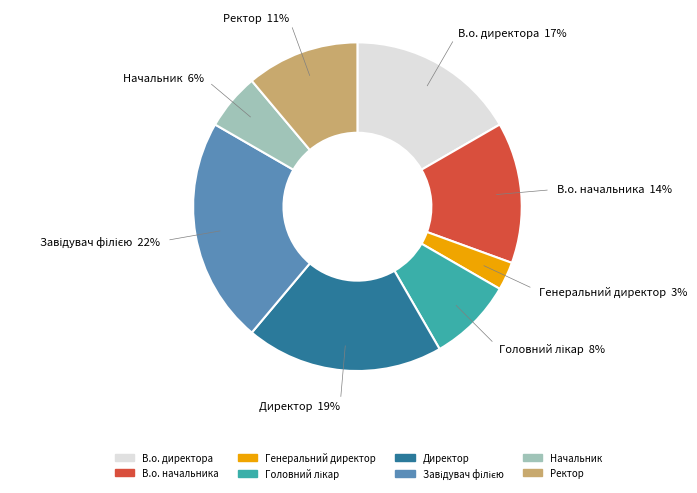

Does any single category account for the majority?

No